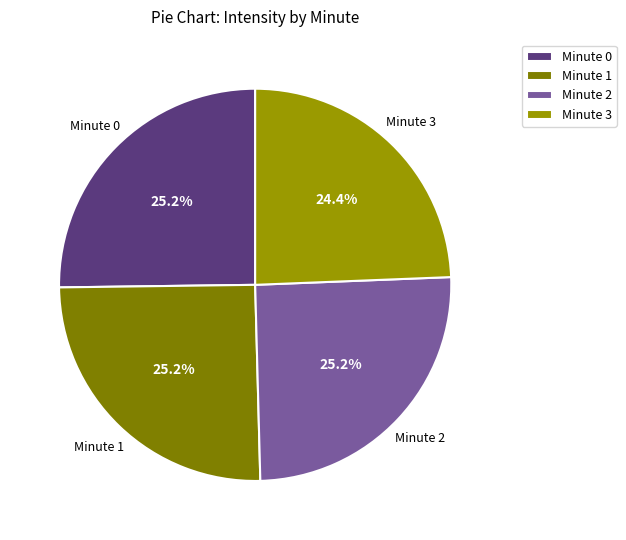

To the nearest percent, what is the average slice percentage?

25%